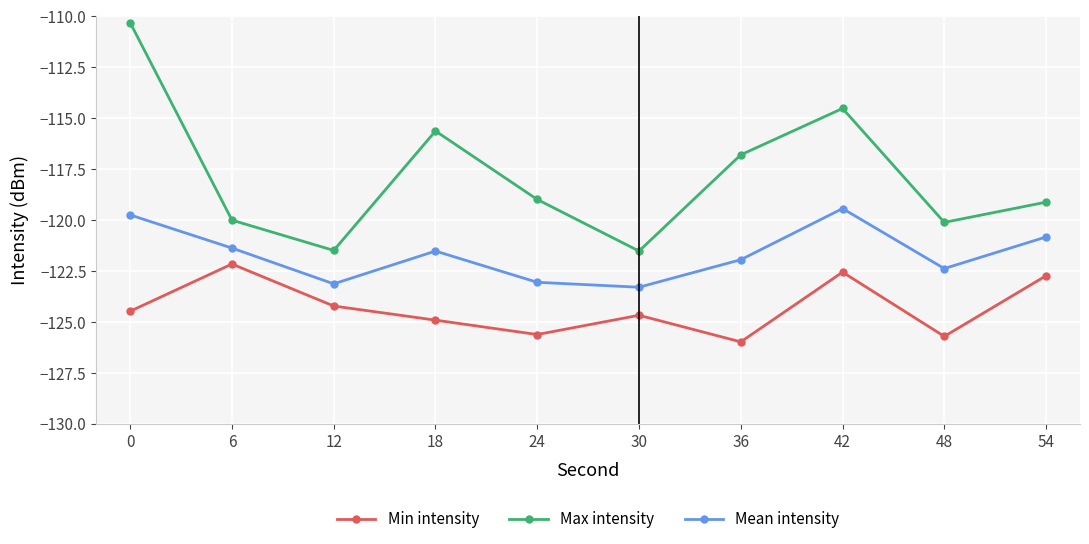

In Max intensity, how many points are higher than both neighbors (excluding endpoints)?

2